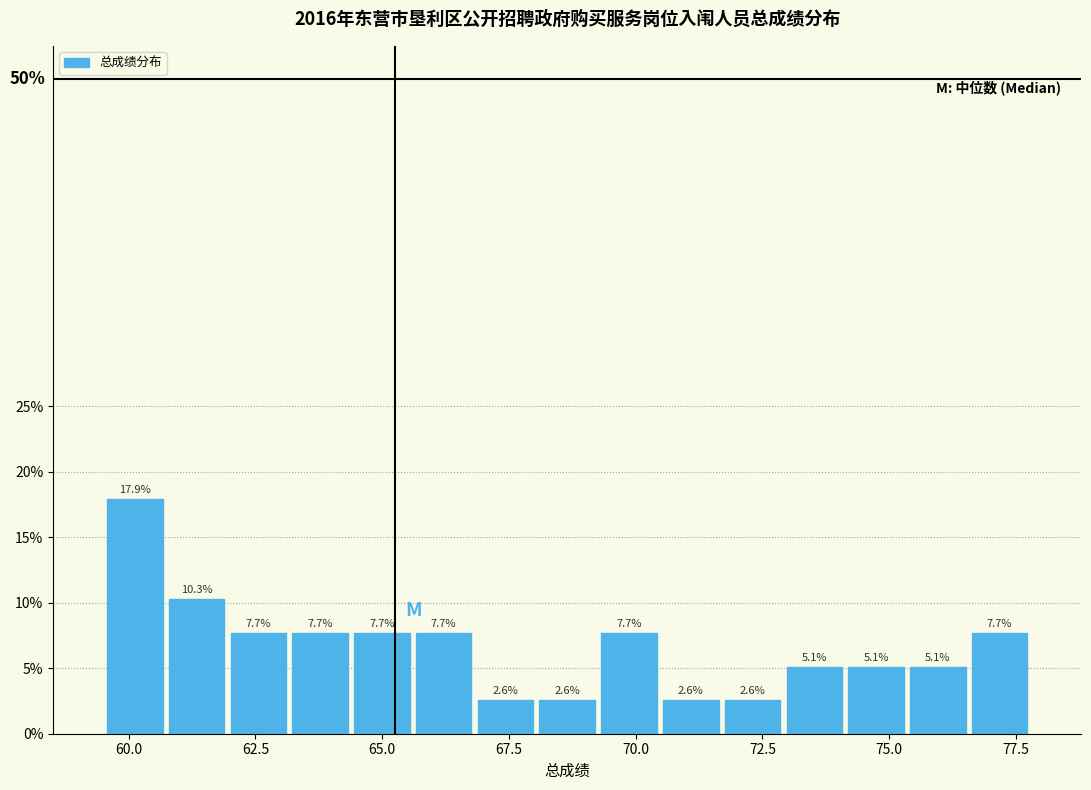

Around what value on the x-axis is the tallest bar? Give the approximate position of its centre, as read against the axis.

60.0